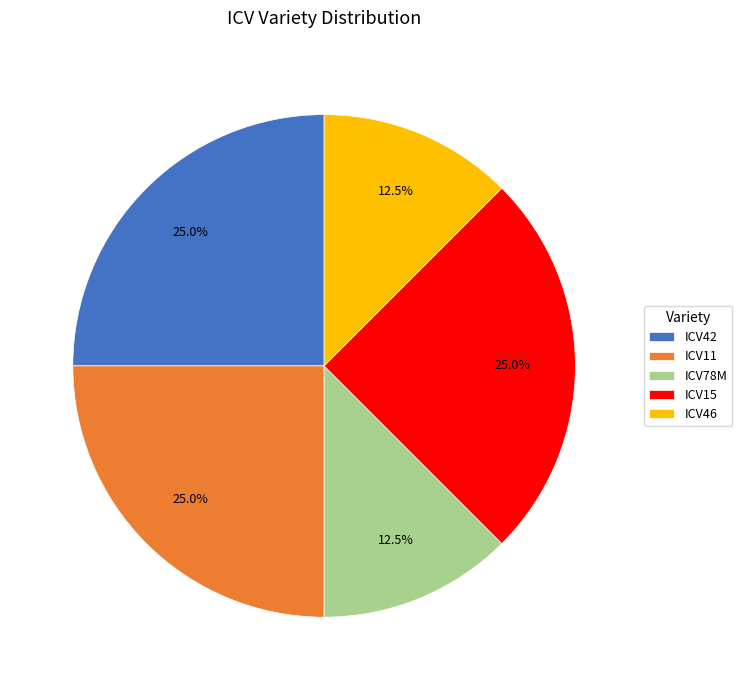

Is it true that ICV42 is 25% of the pie?

True